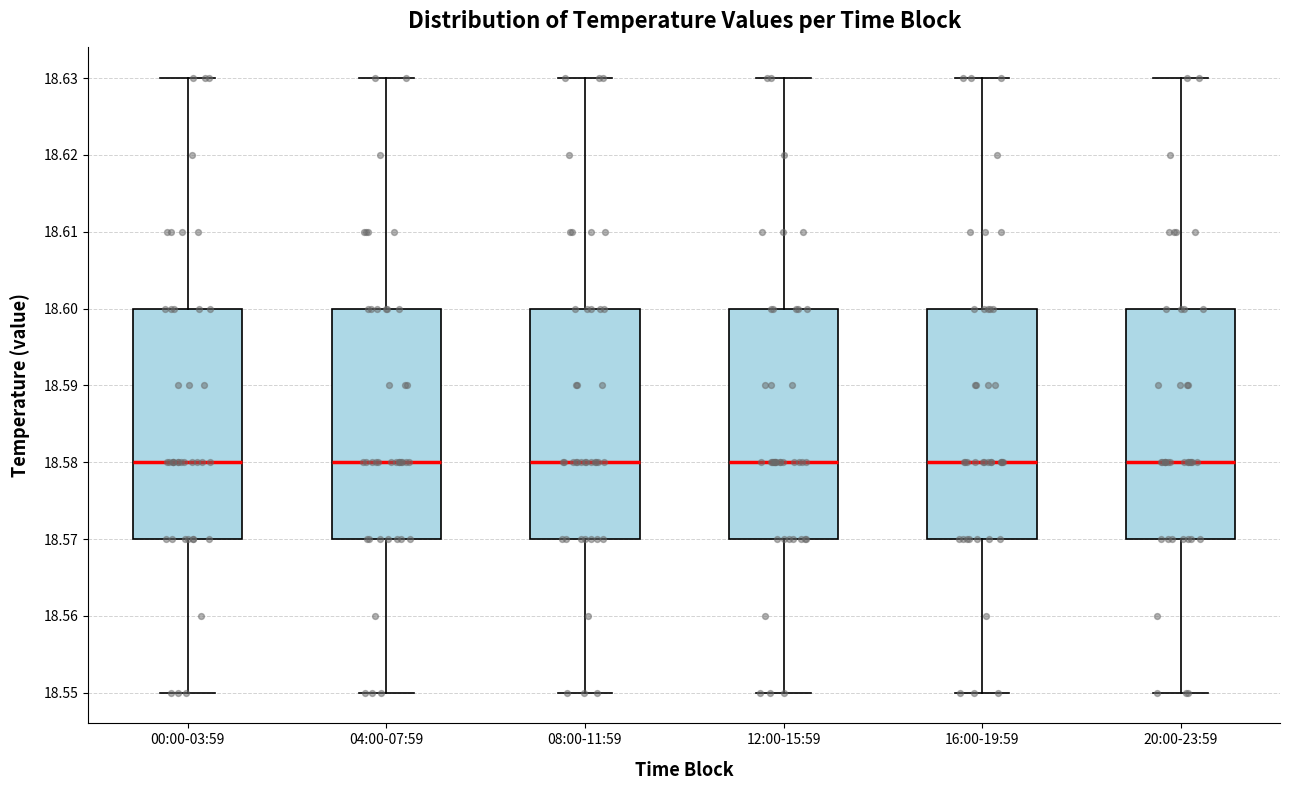

Where does the upper whisker of the box for 08:00-11:59 end on the y-axis? The values are not printed on the chart, so give them approximately, as read against the axis.

18.63